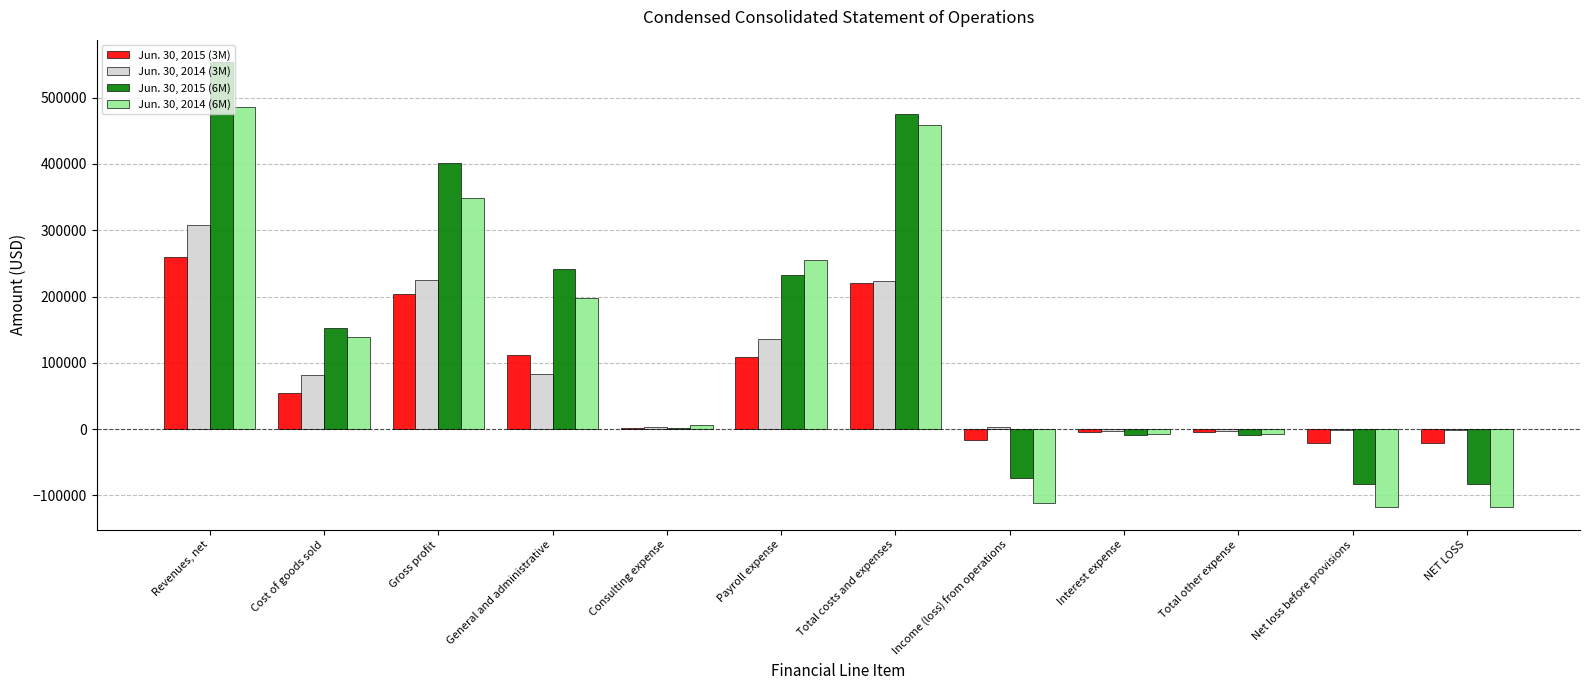

The Jun. 30, 2014 (3M) series shows 141002 at General and administrative. True or false?

False